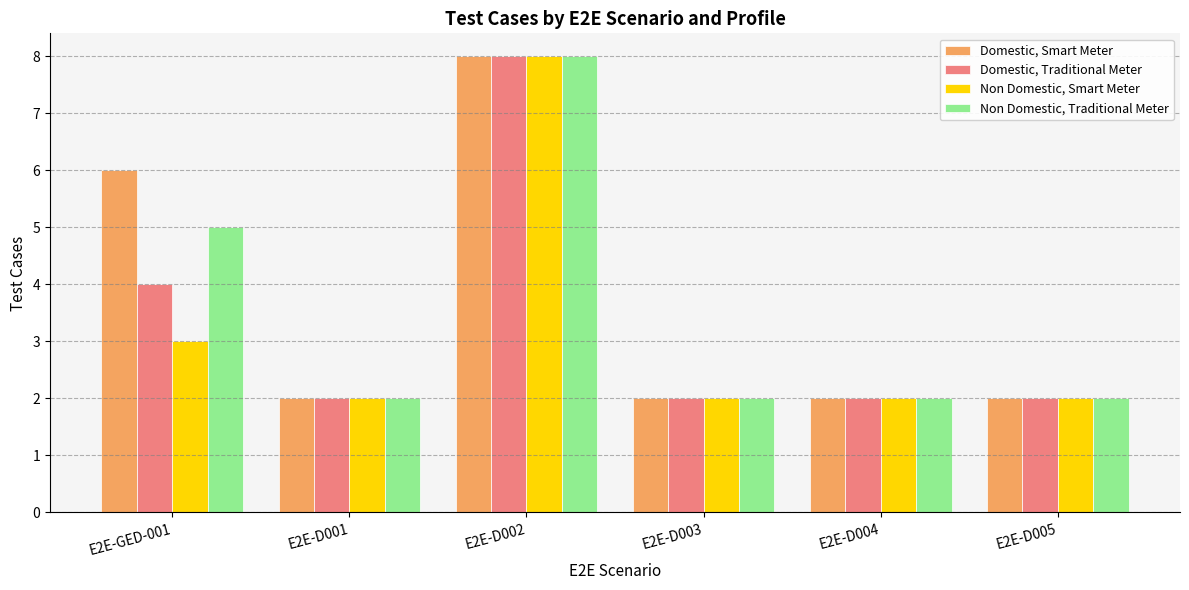

How many groups of bars are there?

6